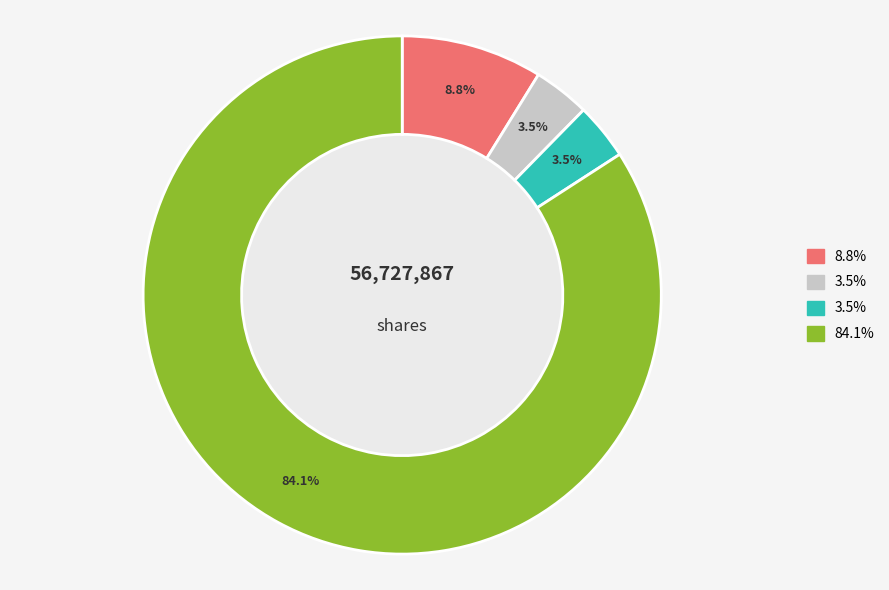

Is there any slice that represents more than half of the pie?

Yes